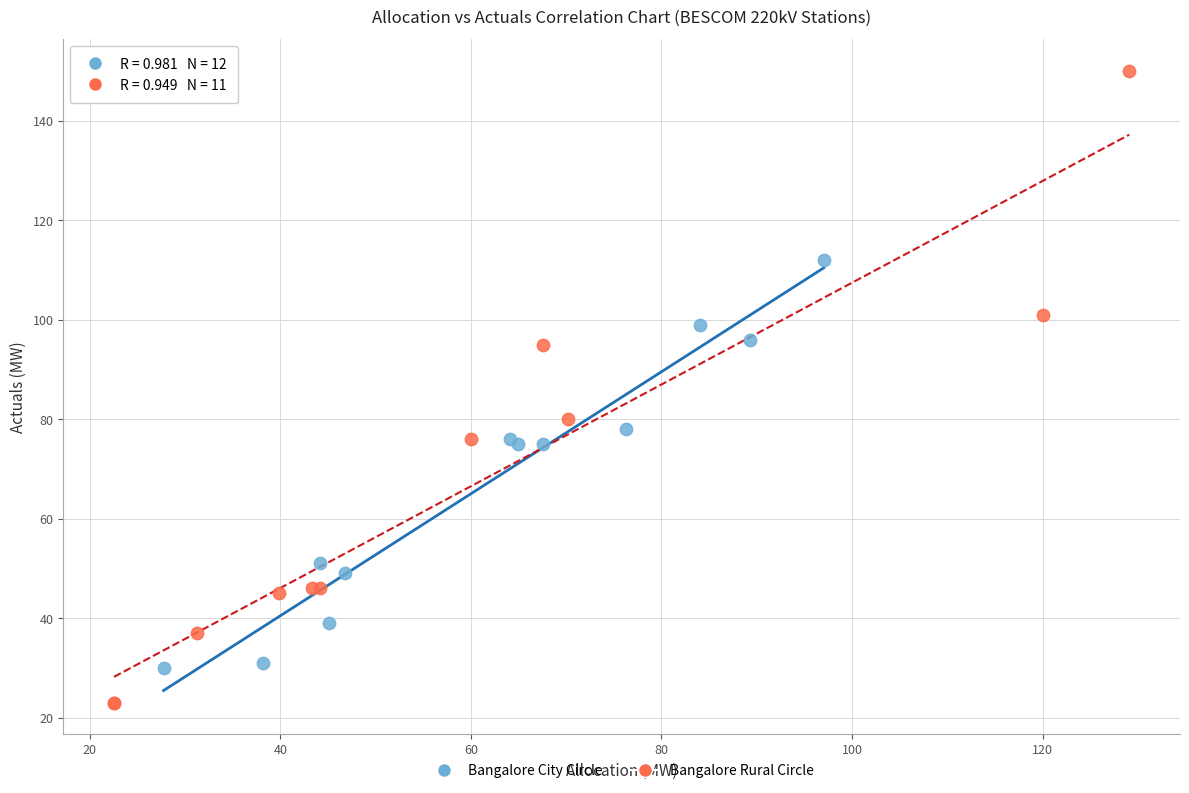

Which series reaches the maximum Y coordinate?

Bangalore Rural Circle